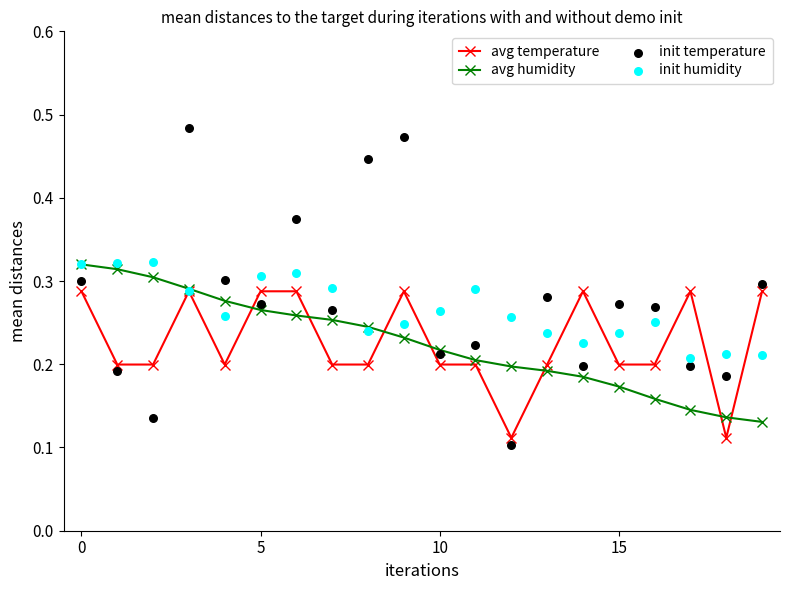

What is the total value across all series at 16?

0.9